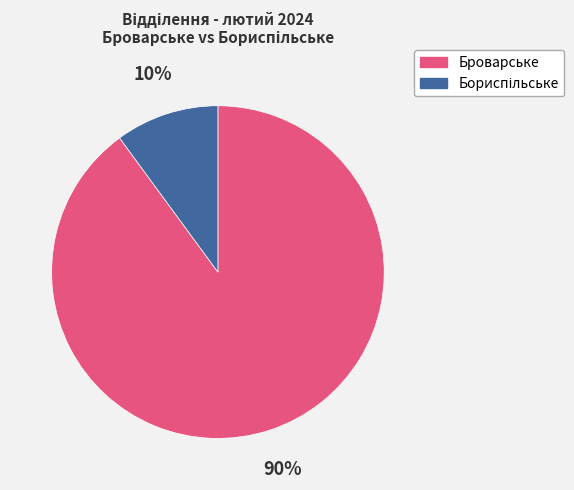

Is there any slice that represents more than half of the pie?

Yes